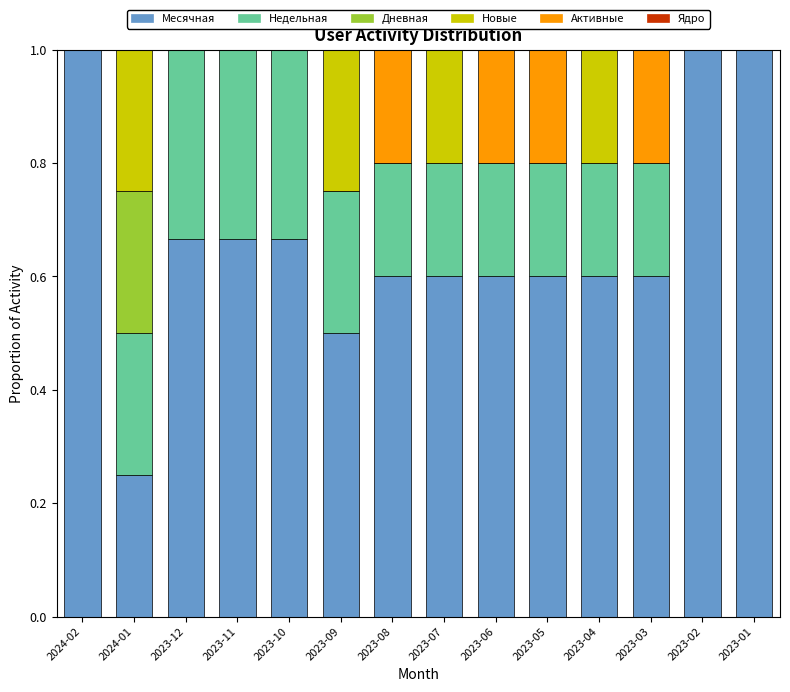

What is the highest value of the Месячная series?

1.0